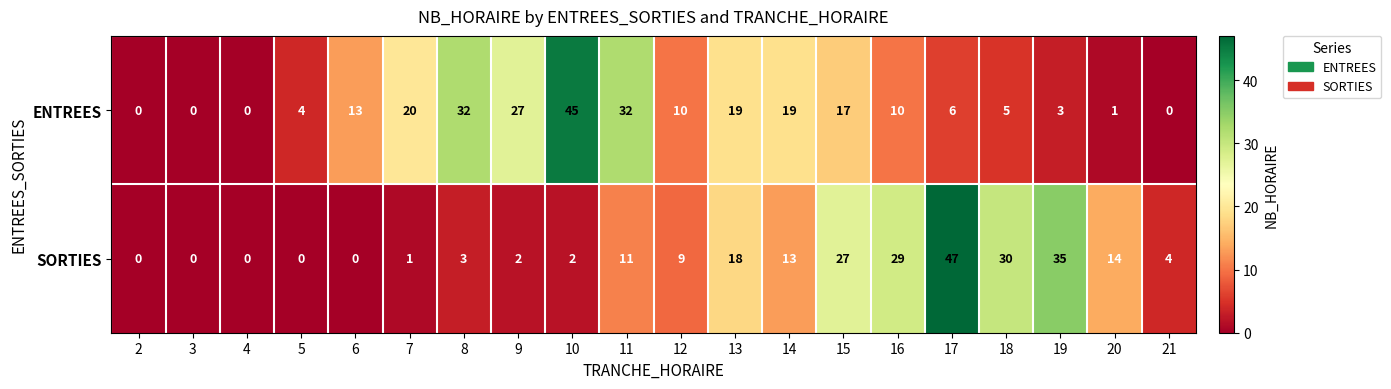

What is the sum of the ENTREES values at 13 and 16?

29